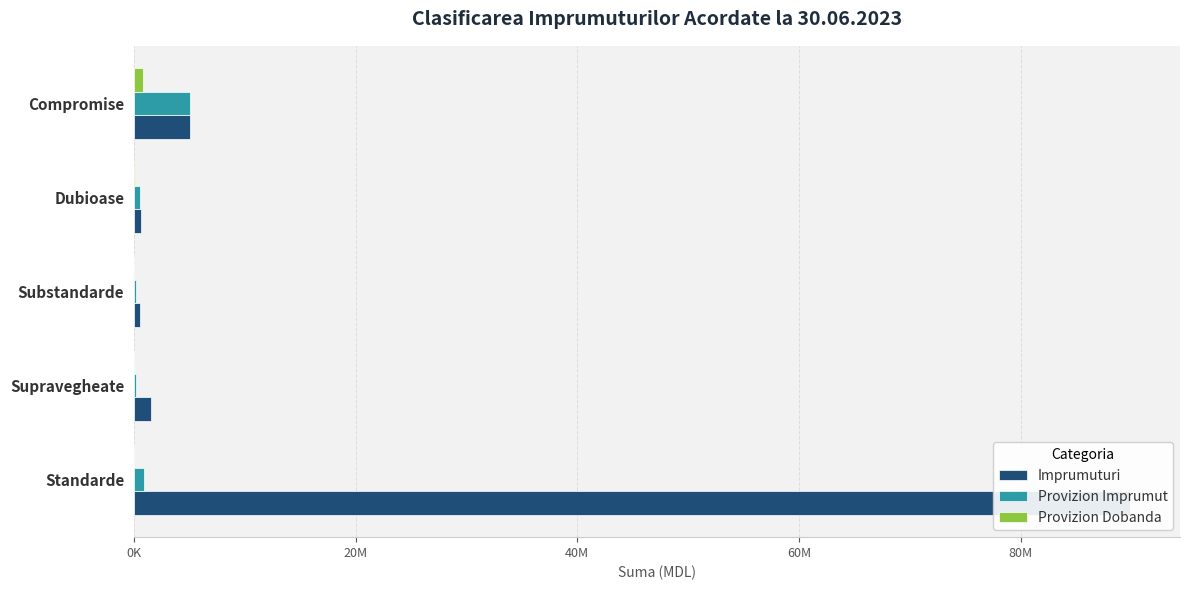

The value of Provizion Imprumut at Dubioase is 187721. True or false?

False